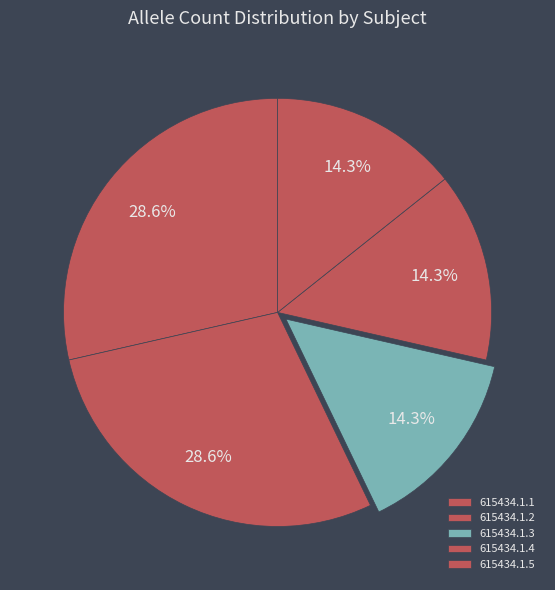

To the nearest percent, what is the difference between the largest and smallest slice percentages?

14%